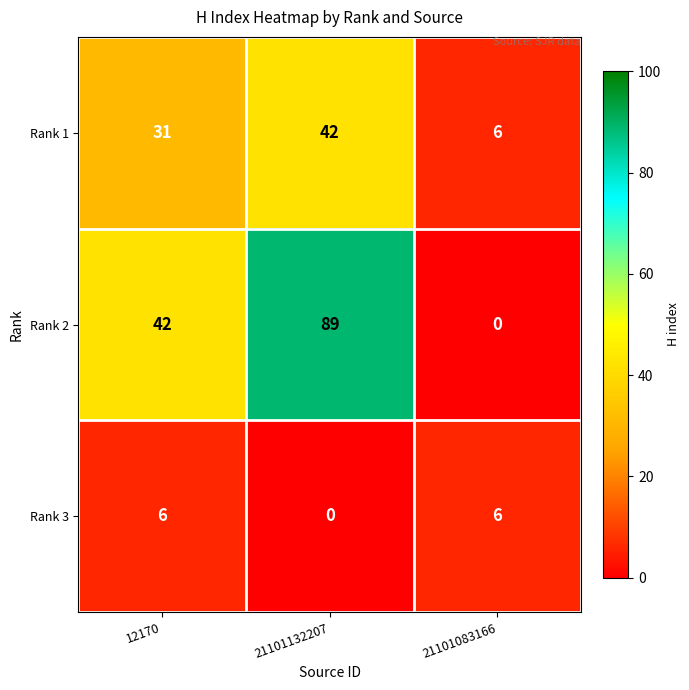

How many distinct data groups are displayed?

3